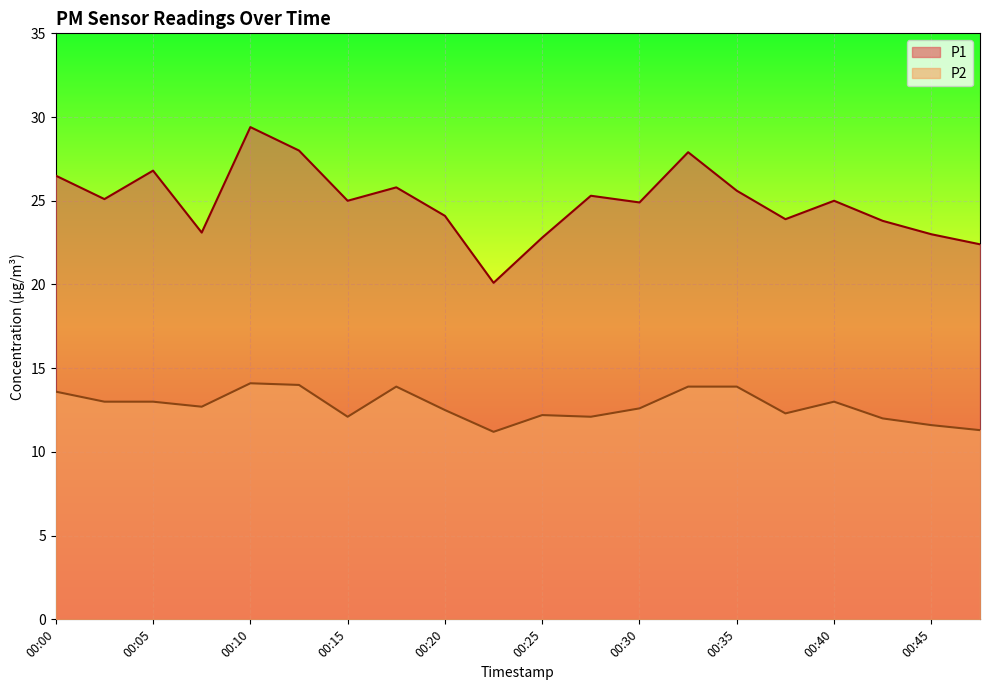

At which label does P1 first exceed 25?

00:00